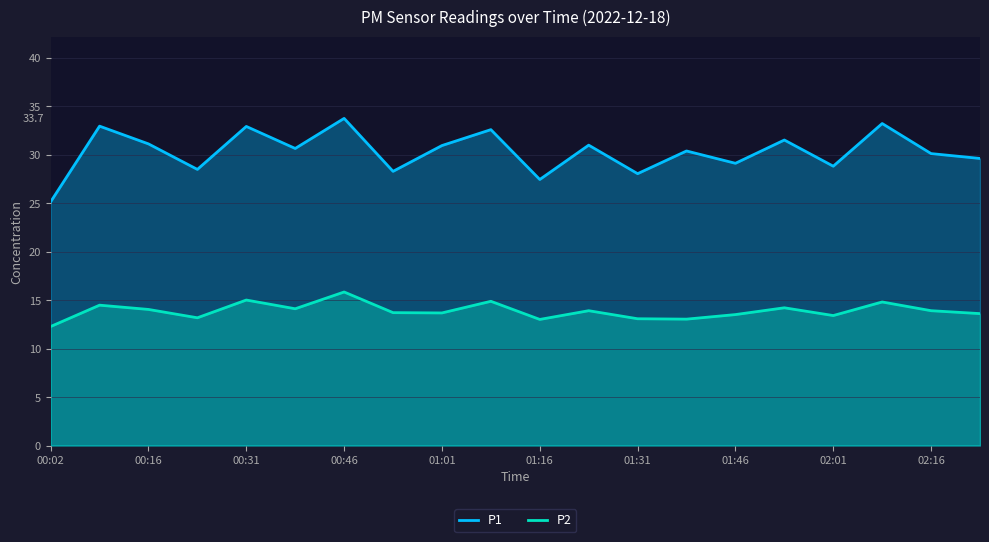

List the series in order of their overall mean, lowest first.

P2, P1